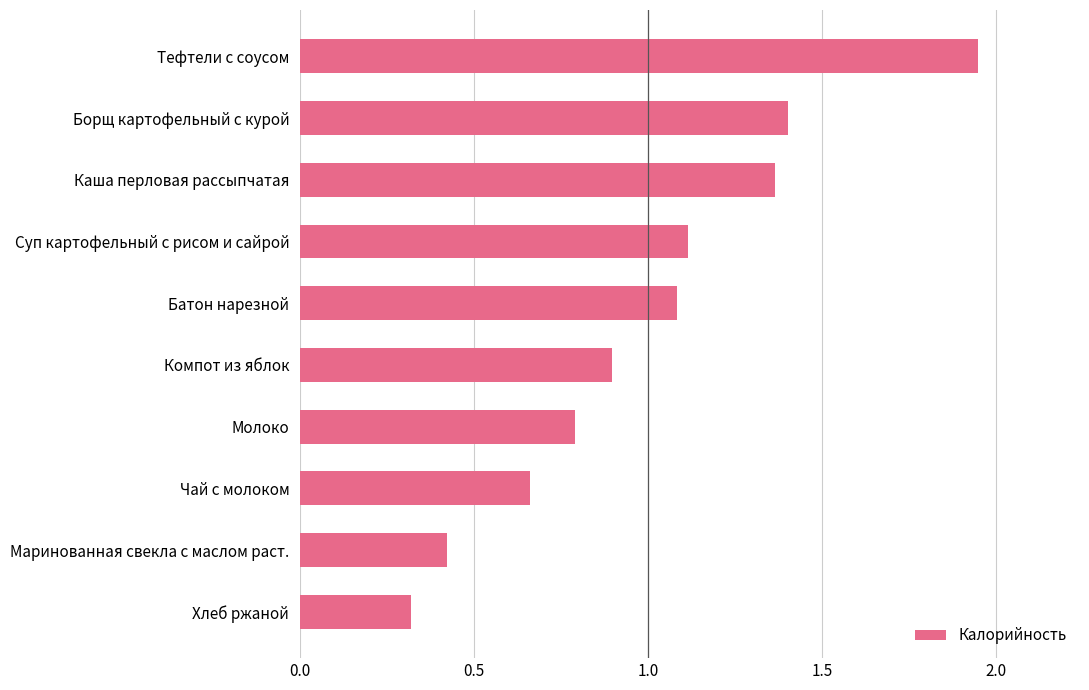

The value at Борщ картофельный с курой is 1.4. True or false?

True